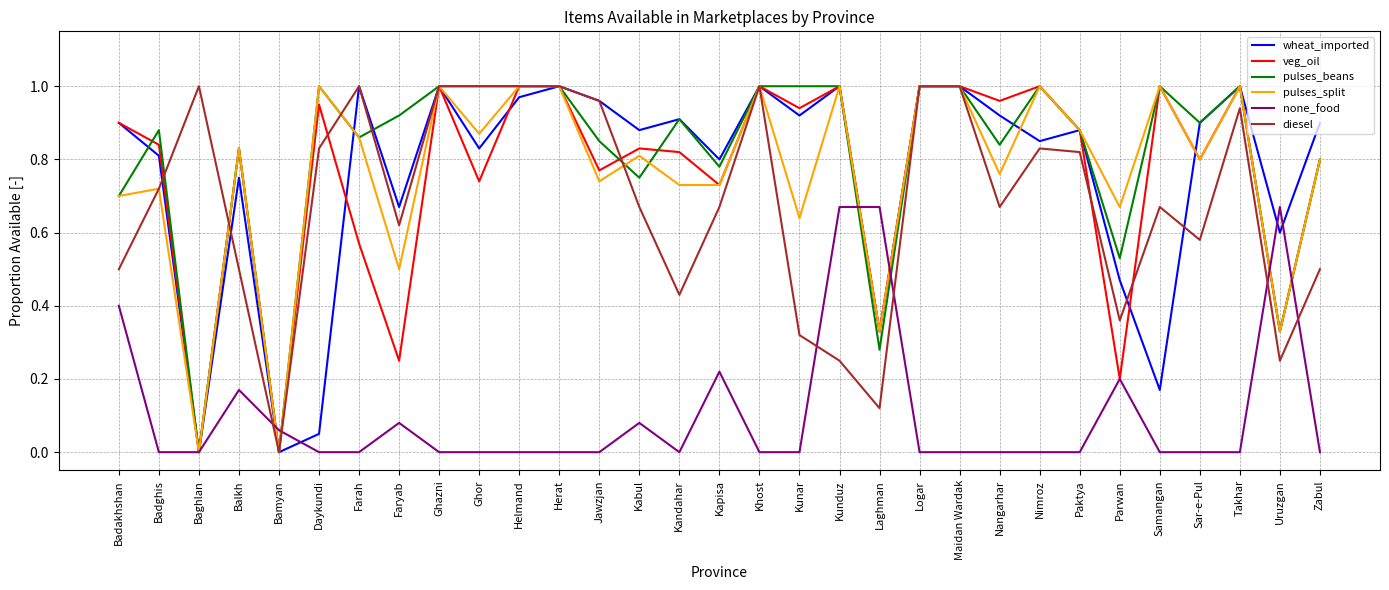

Which series changed the most between Farah and Takhar?

veg_oil